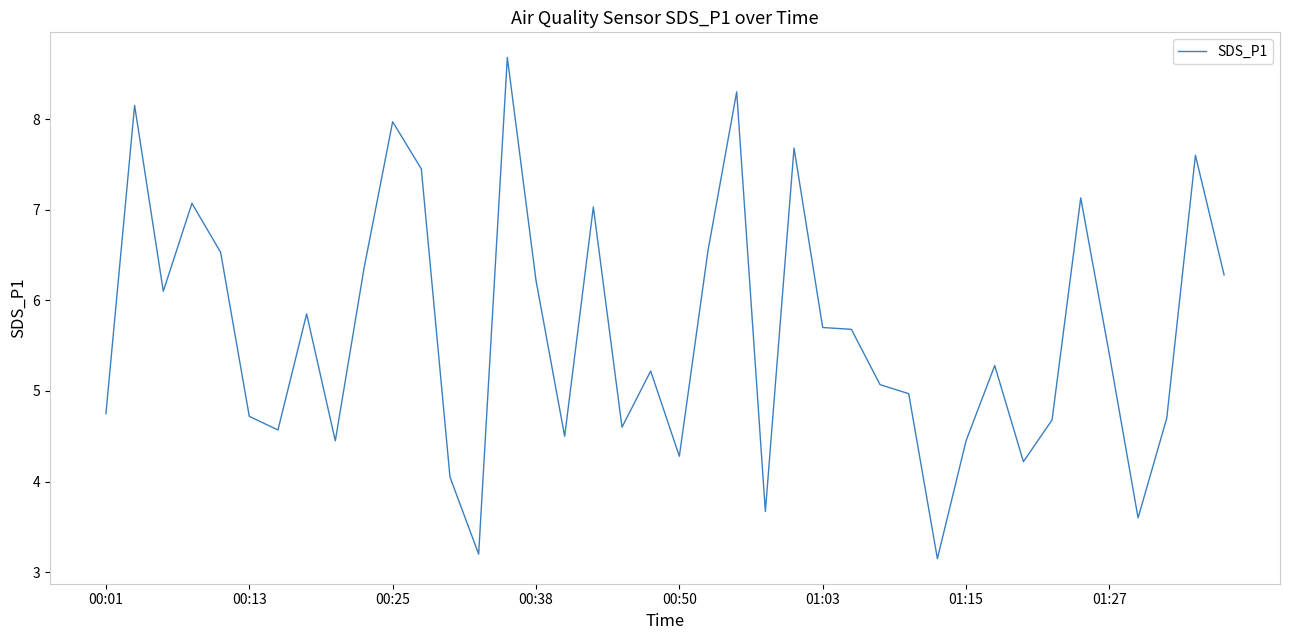

What is the difference between the maximum and minimum values?

5.5